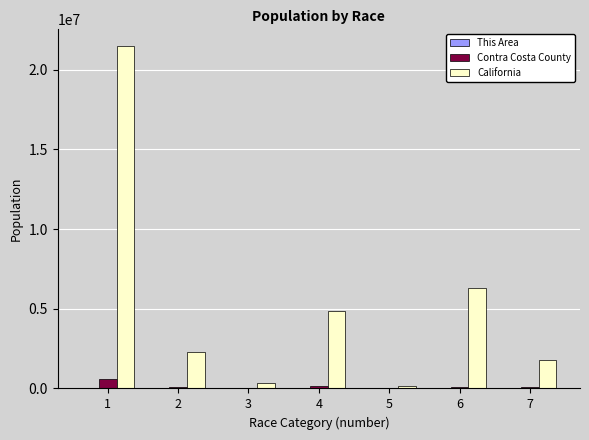

Which series has the largest range (max minus min)?

California